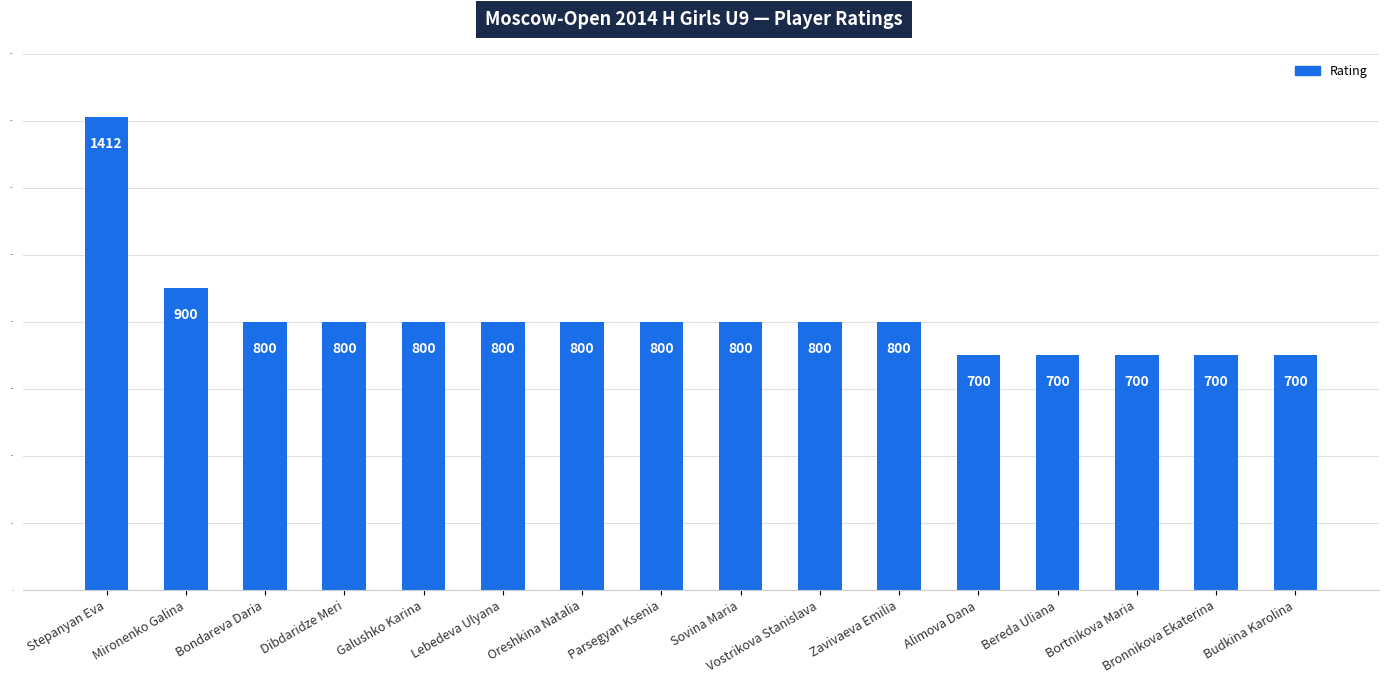

How many distinct data groups are displayed?

1